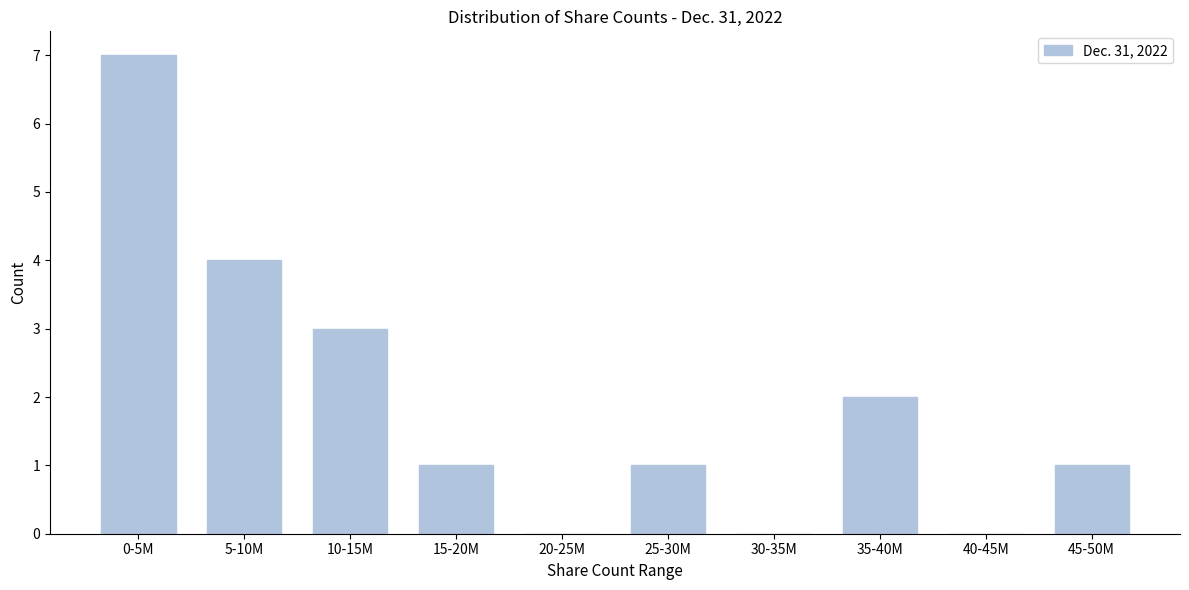

Reading left to right, transcribe all the data shown in this chart.

0-5M=7	5-10M=4	10-15M=3	15-20M=1	20-25M=0	25-30M=1	30-35M=0	35-40M=2	40-45M=0	45-50M=1